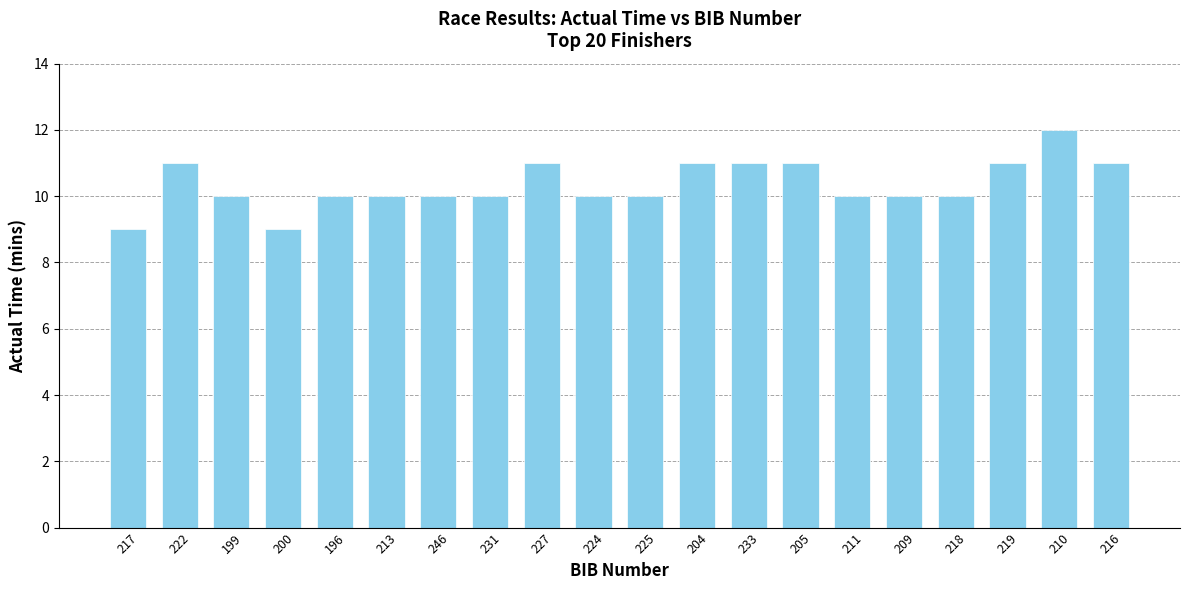

At which category does the chart reach its peak across all series?

210